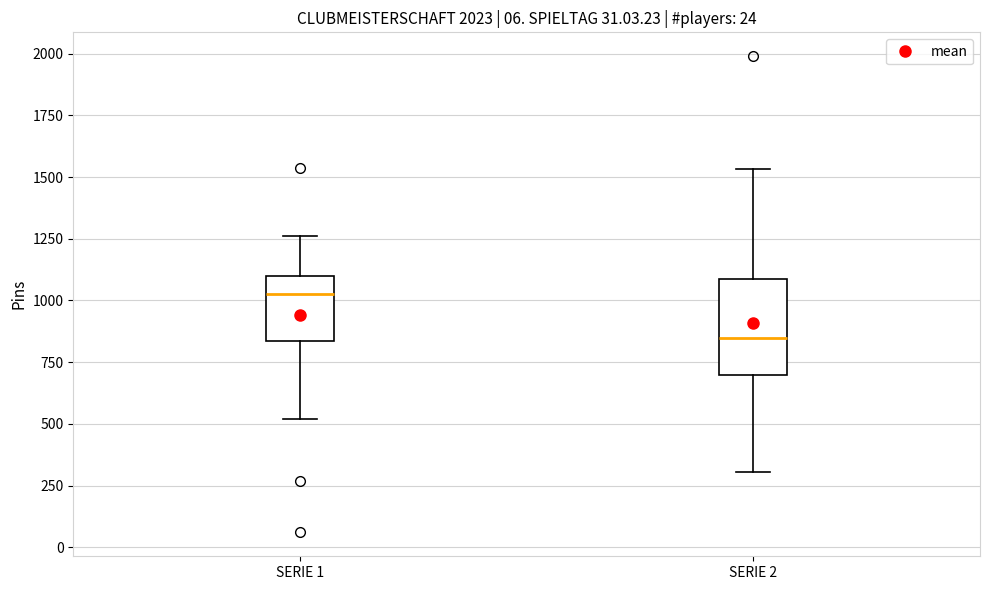

Where does the upper whisker of the box for SERIE 2 end on the y-axis? The values are not printed on the chart, so give them approximately, as read against the axis.

1550